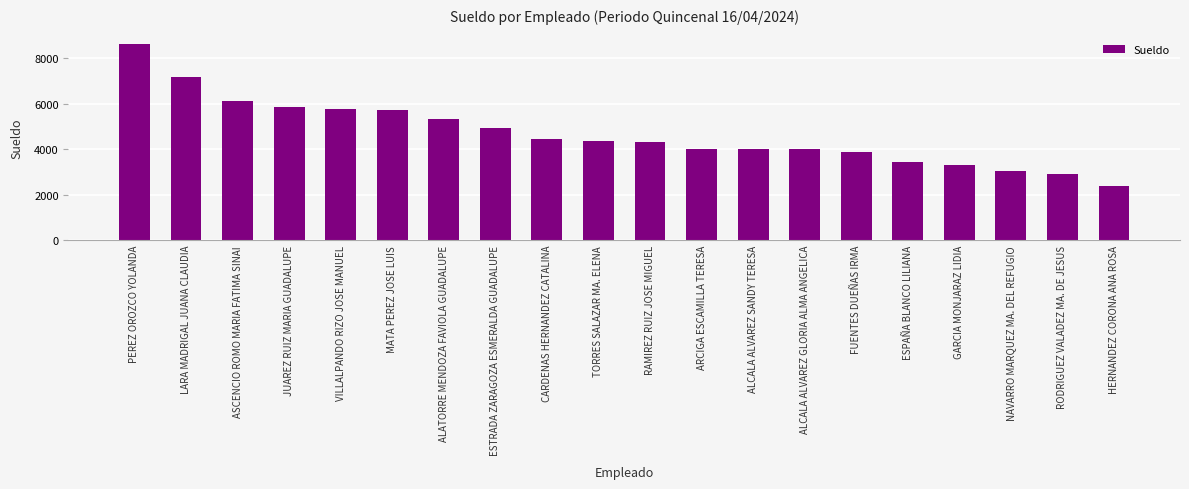

What is the value of the 20th bar from the left?

2398.0